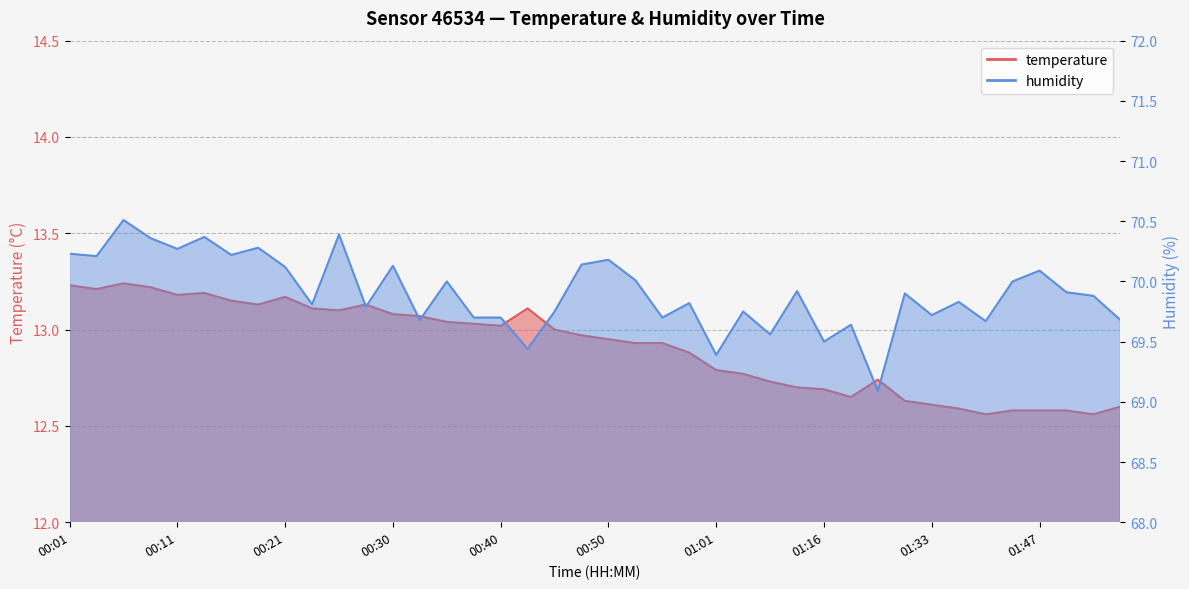

At which label is temperature closest to 12?

01:41